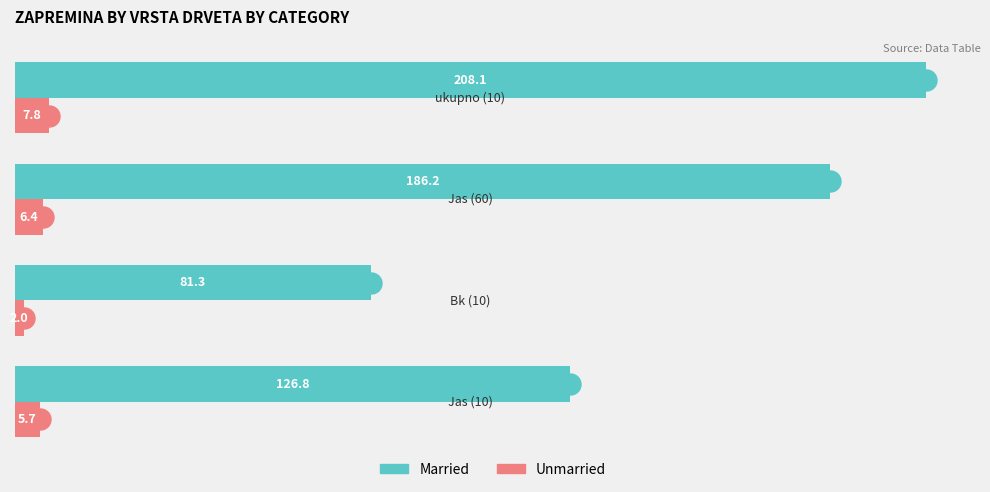

Which series has the widest spread of values?

Married